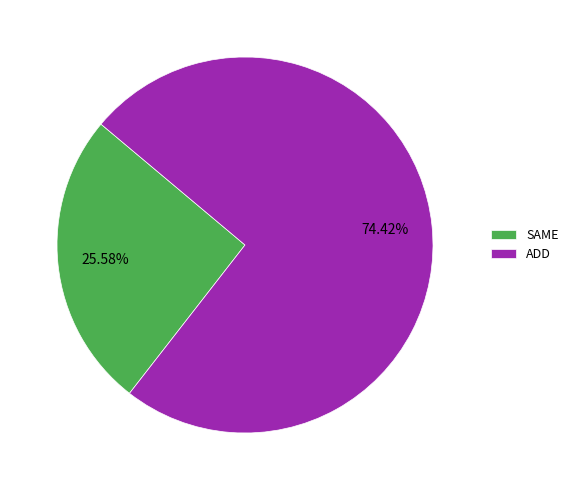

Which slice represents more than half of the pie?

ADD